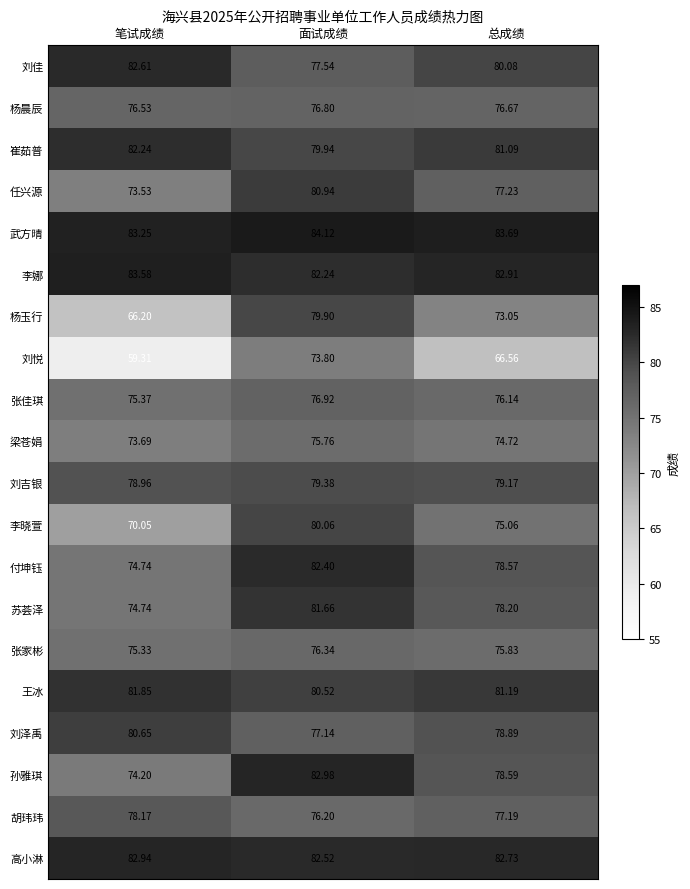

Which series has the largest range (max minus min)?

刘悦